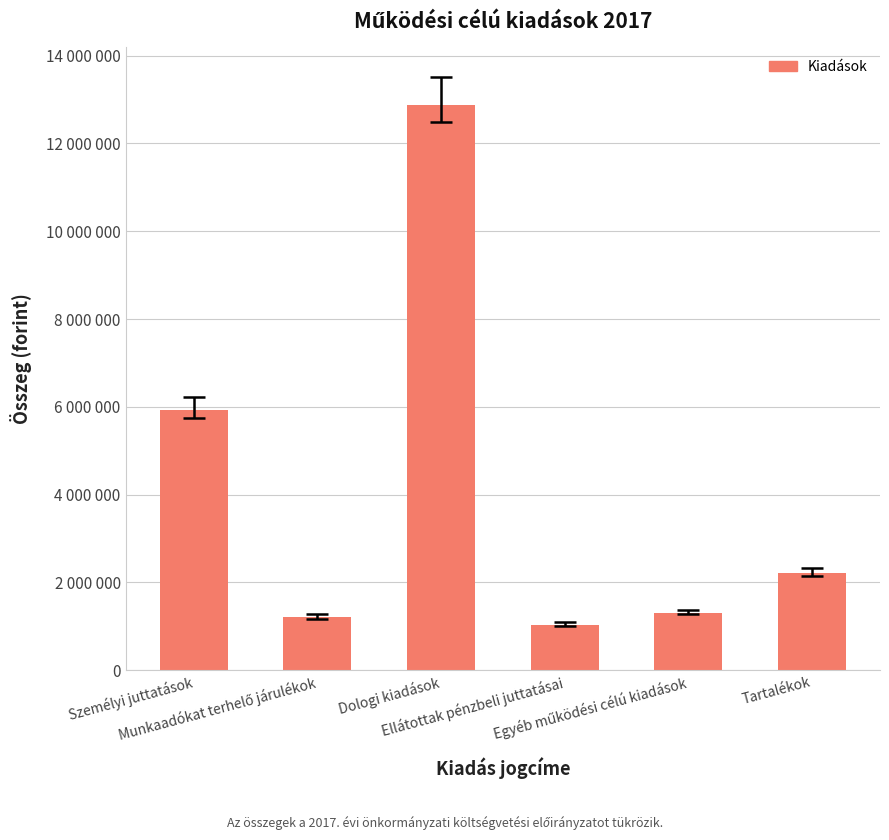

List the labels in order of value, largest first.

Dologi kiadások, Személyi juttatások, Tartalékok, Egyéb működési célú kiadások, Munkaadókat terhelő járulékok, Ellátottak pénzbeli juttatásai